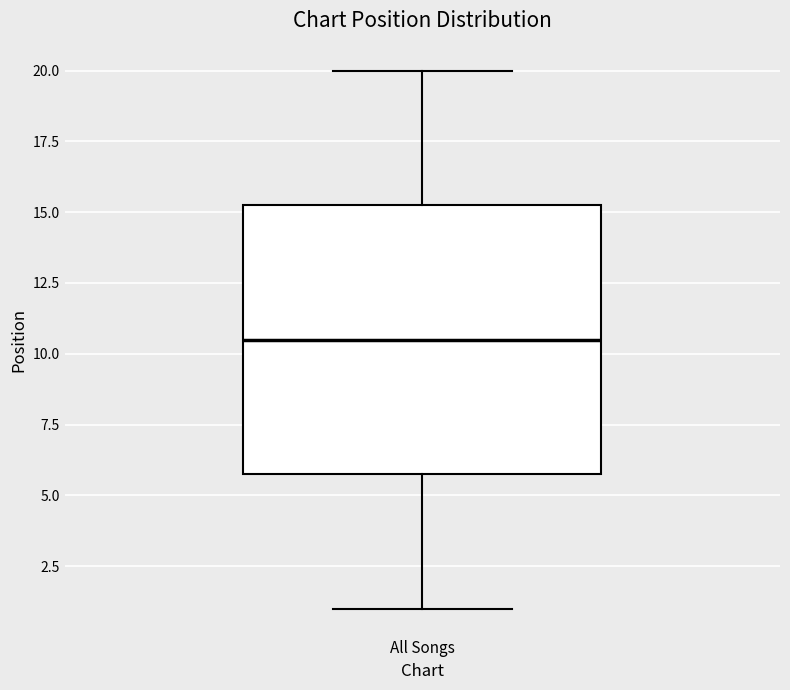

Where is the upper edge of the box for All Songs on the y-axis? The values are not printed on the chart, so give them approximately, as read against the axis.

15.5